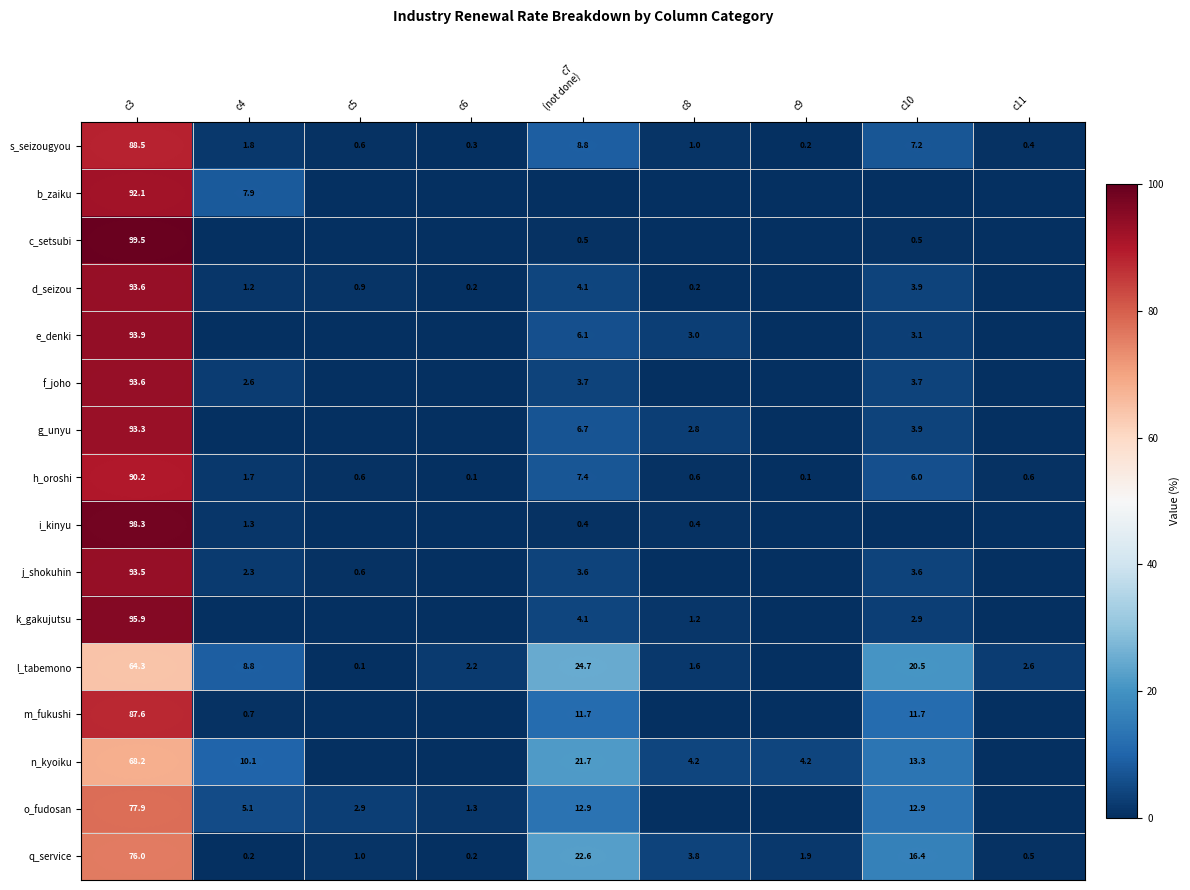

At which label does s_seizougyou reach its peak?

c3